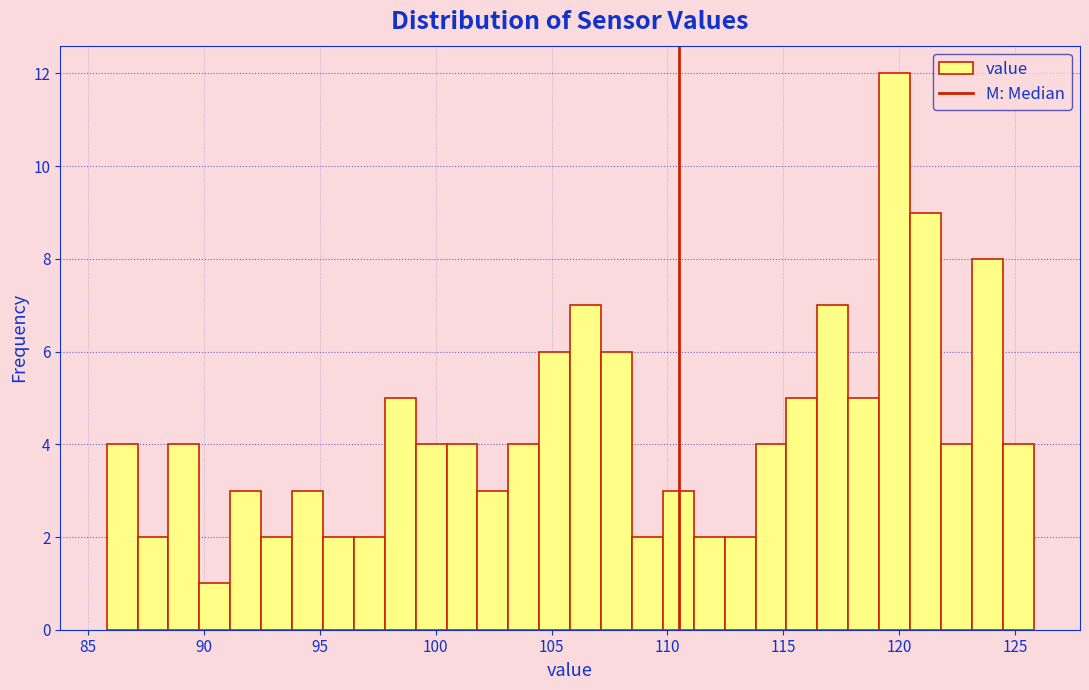

Read against the x-axis, roughly where is the centre of the tallest bar?

120.0